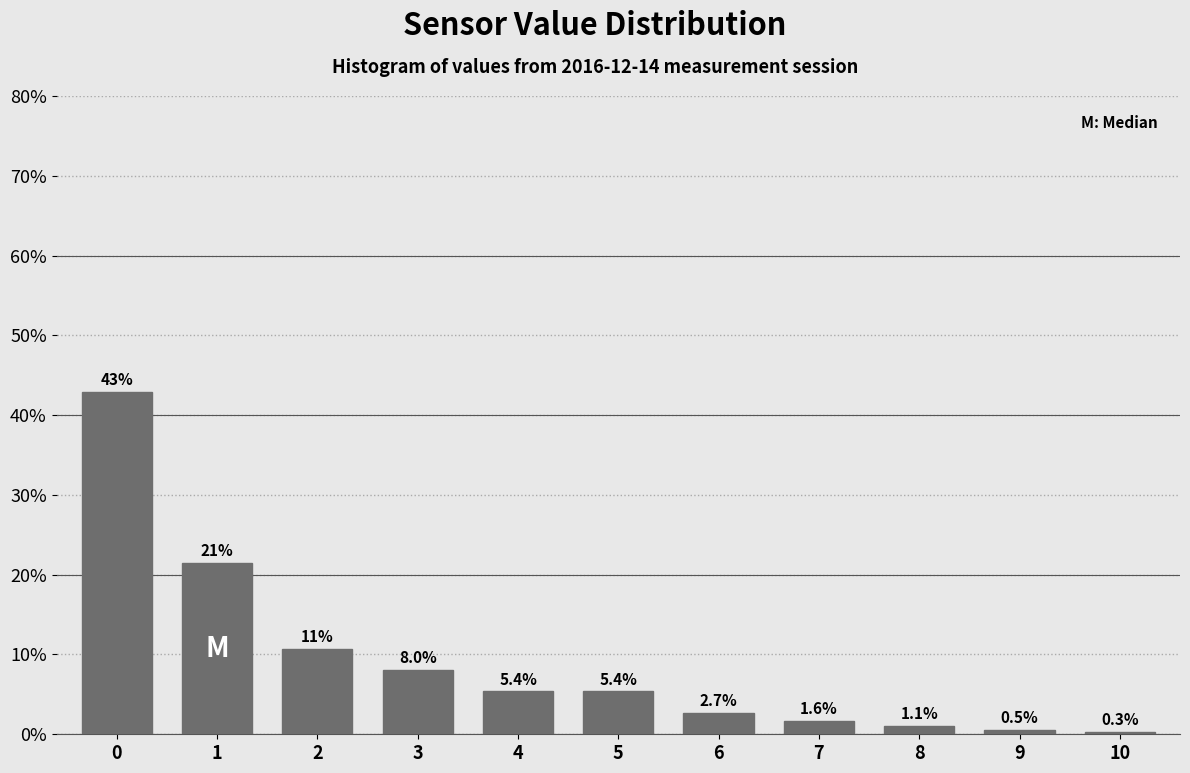

Reading left to right, extract all data points from this chart.

0=42.9	1=21.4	2=10.7	3=8.0	4=5.4	5=5.4	6=2.7	7=1.6	8=1.1	9=0.5	10=0.3